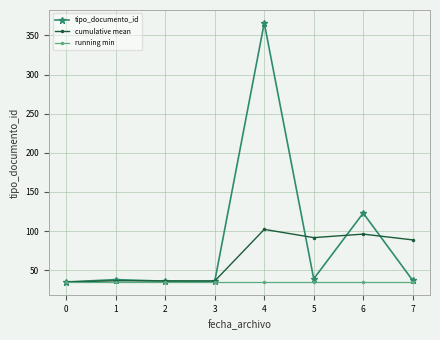

Which series has the largest range (max minus min)?

tipo_documento_id